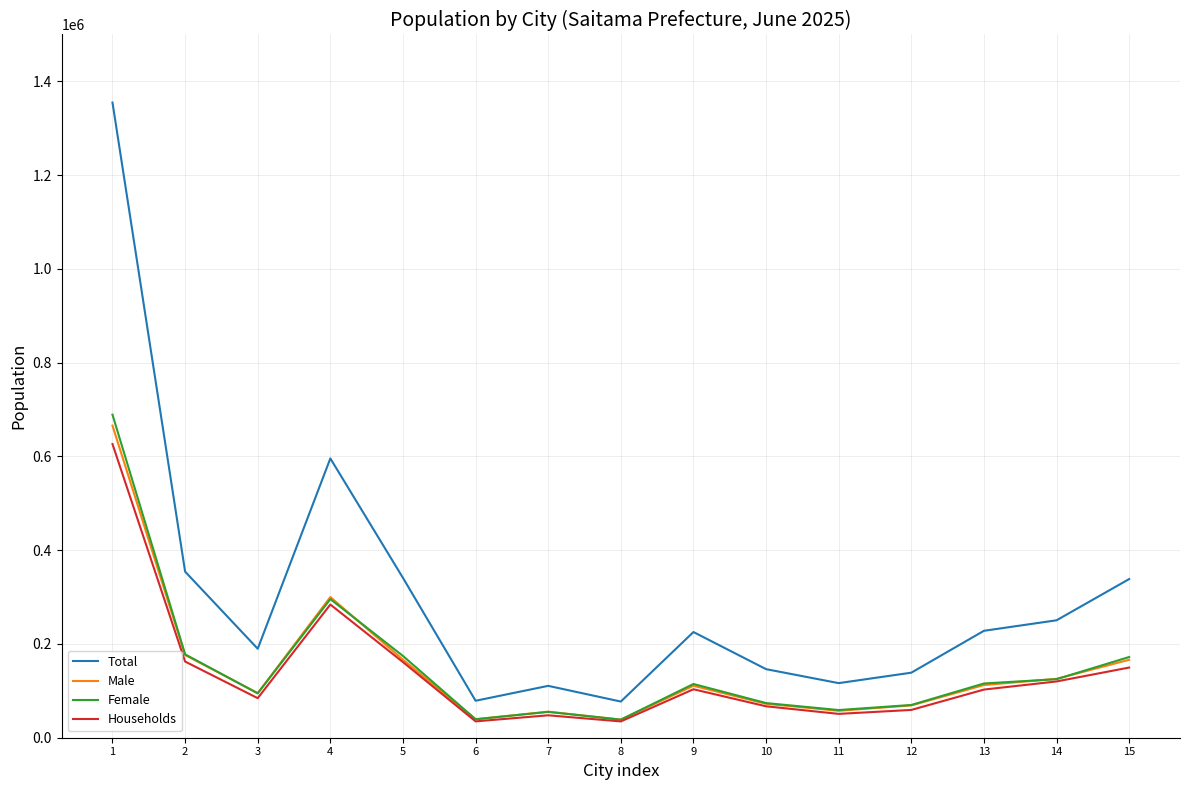

What is the spread (max minus min) of values at 1?

728447